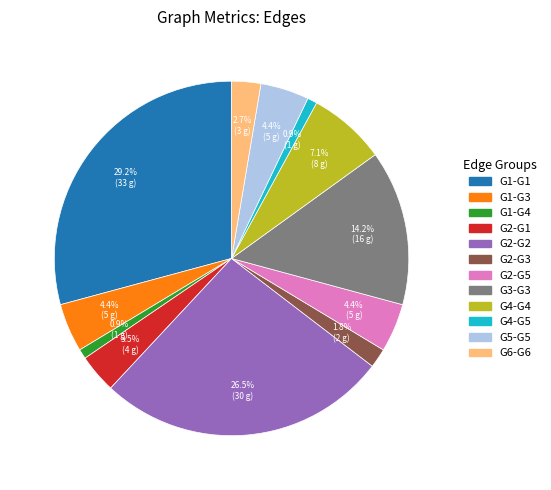

What percentage is NOT represented by G2-G1?

96.5%